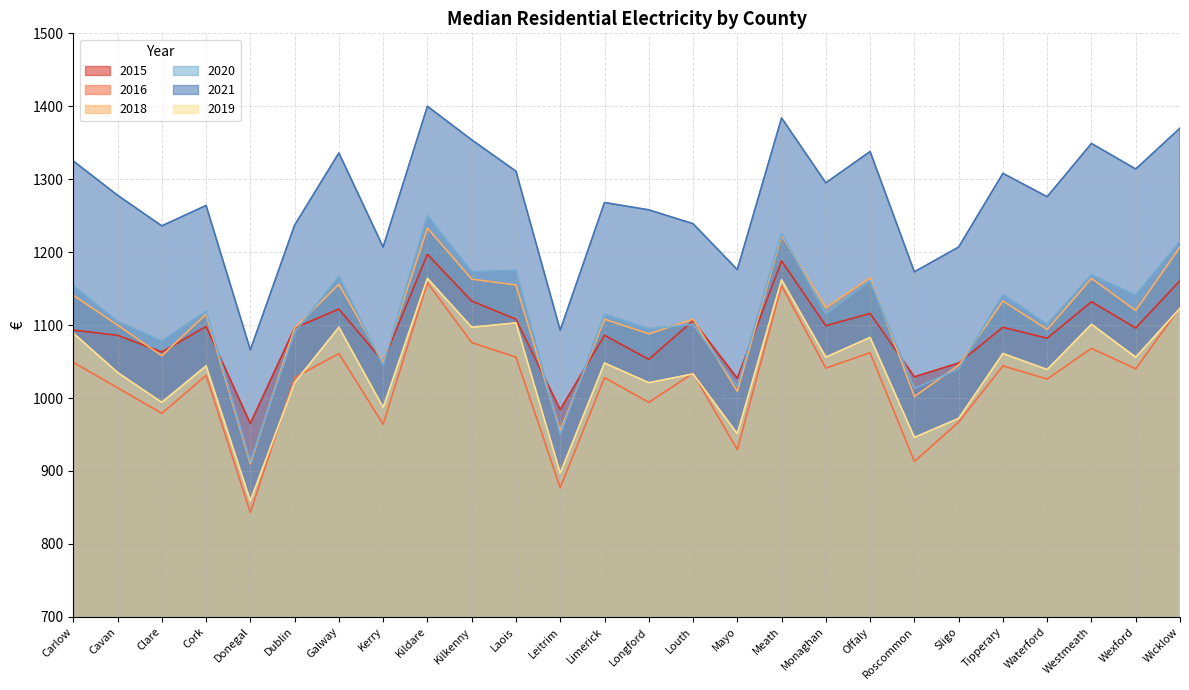

What is the difference between the maximum and minimum values in the 2015 series?

232